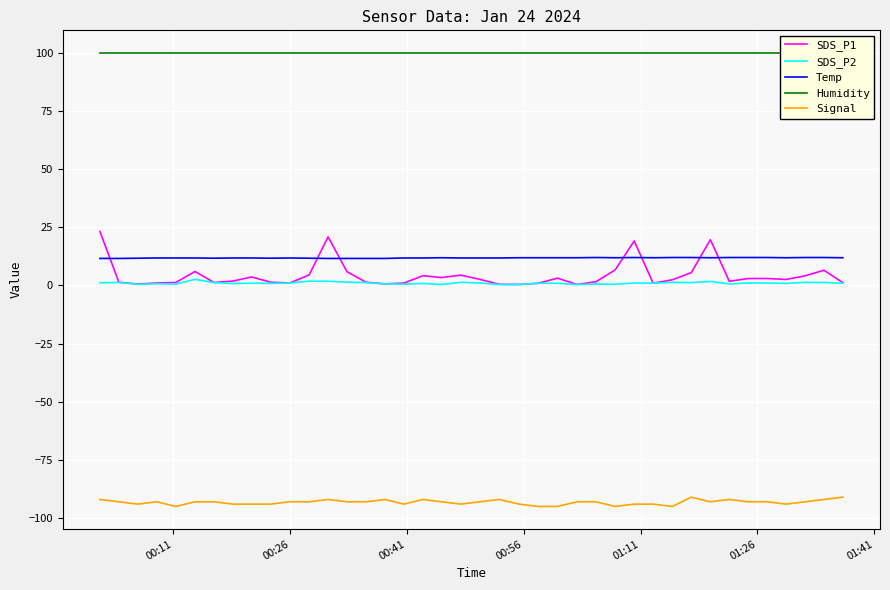

Which series ends up on top after the final intersection of Temp and SDS_P1?

Temp